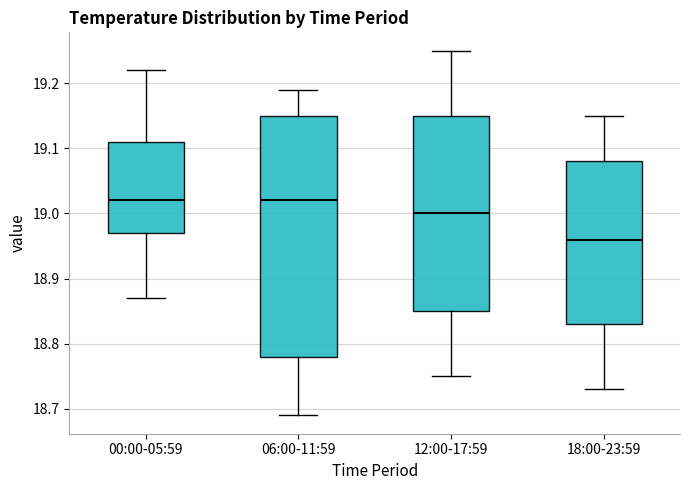

Comparing the boxes themselves (not the whiskers), which one is the tallest?

06:00-11:59